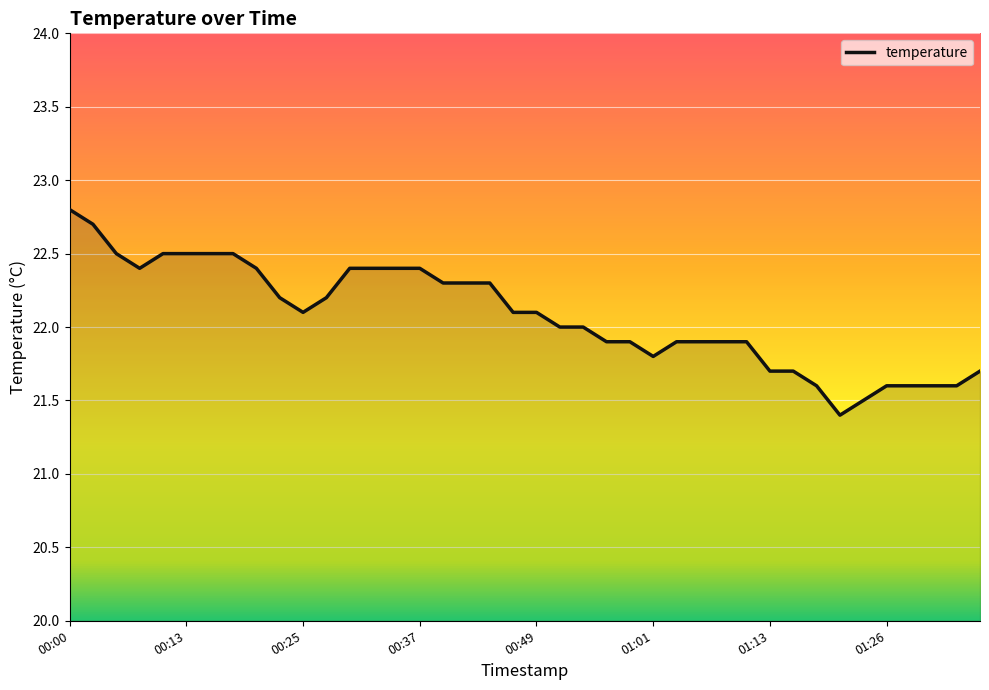

What is the smallest value displayed?

21.4